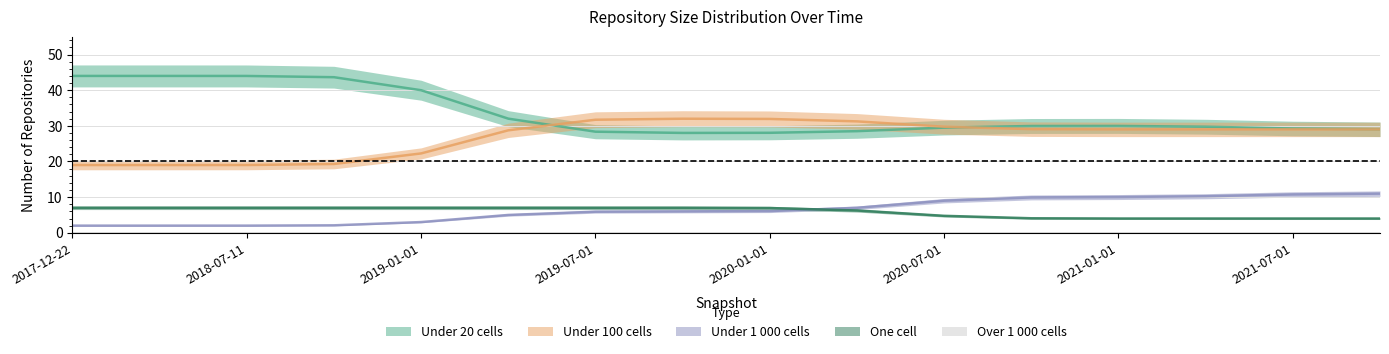

True or false: under_twenty_cells and under_thousand_cells intersect in this chart.

False